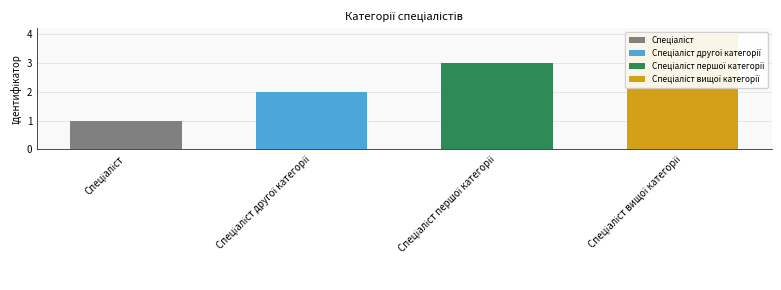

Where is the data nearest to the value 2?

Спеціаліст другої категорії